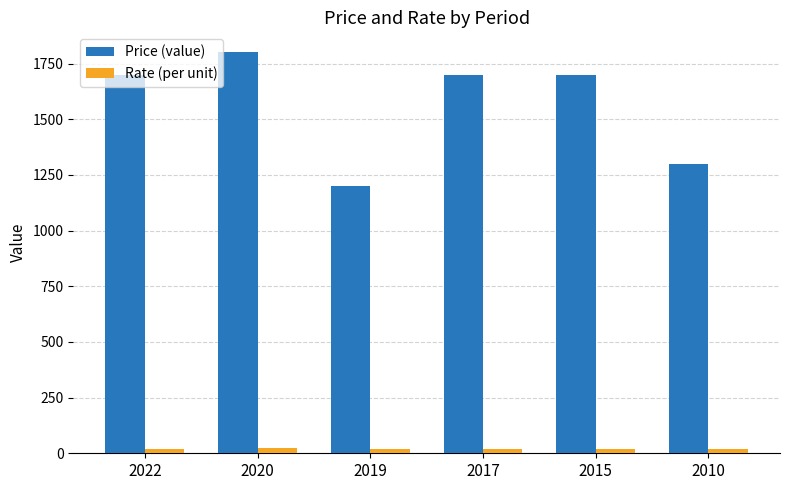

How many bars are there in each group?

2